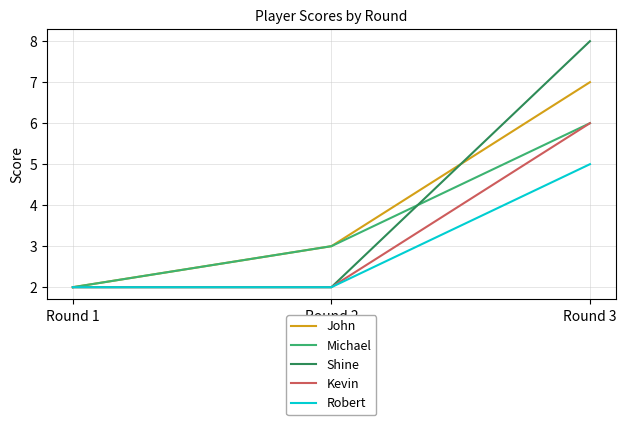

Between Round 1 and Round 3, which series saw the biggest shift?

Shine